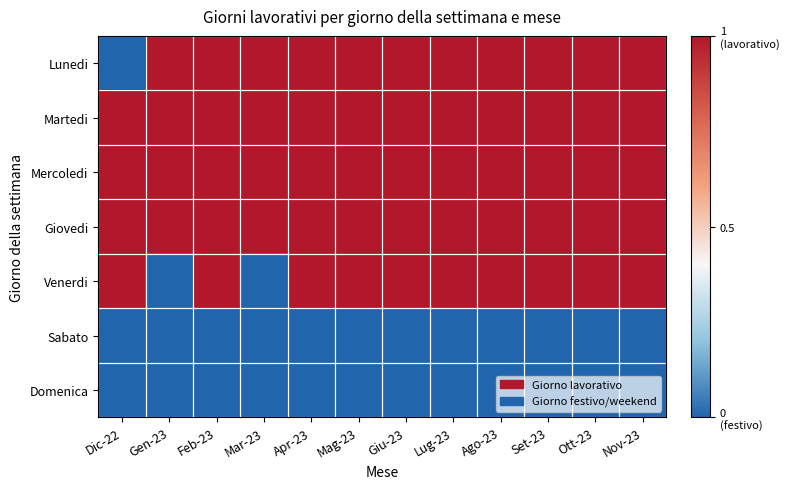

Which series has the largest range (max minus min)?

Lunedi